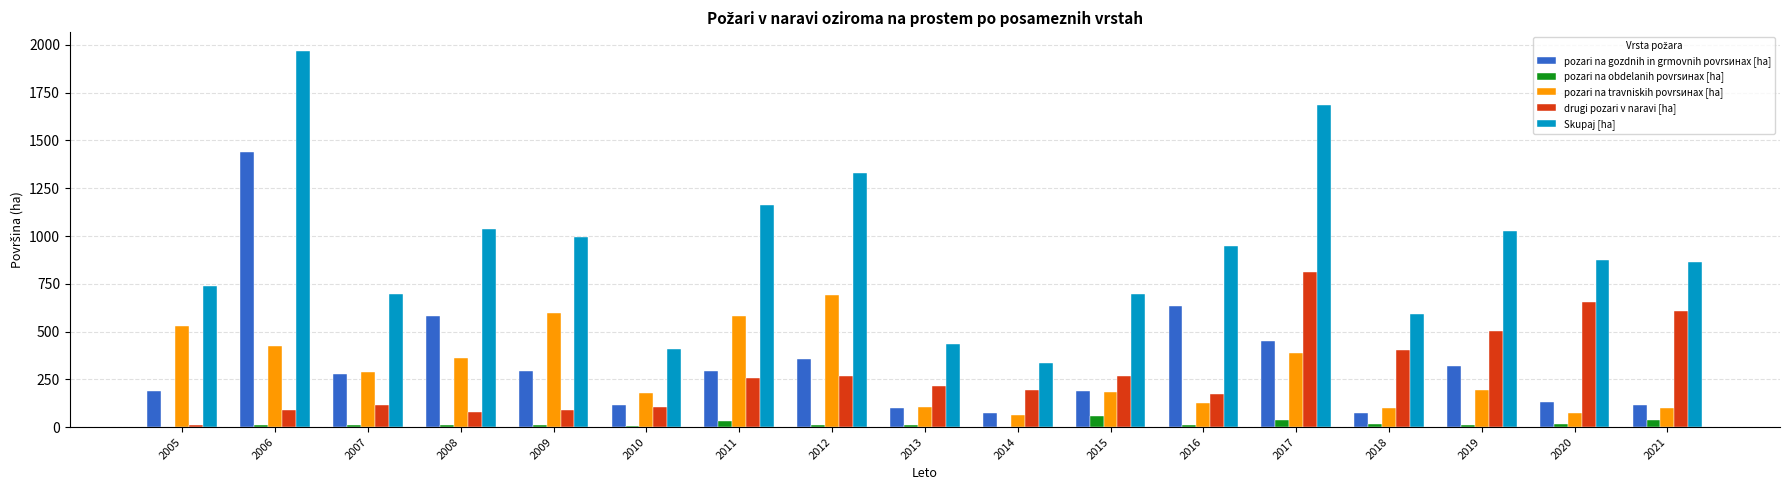

How many distinct data groups are displayed?

5